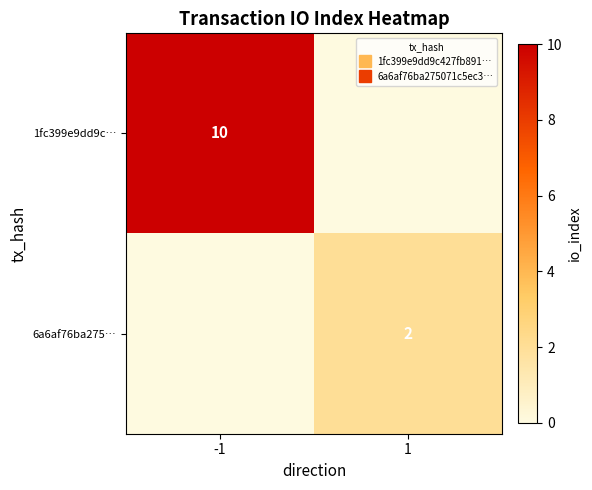

Which series has the largest range (max minus min)?

1fc399e9dd9c…